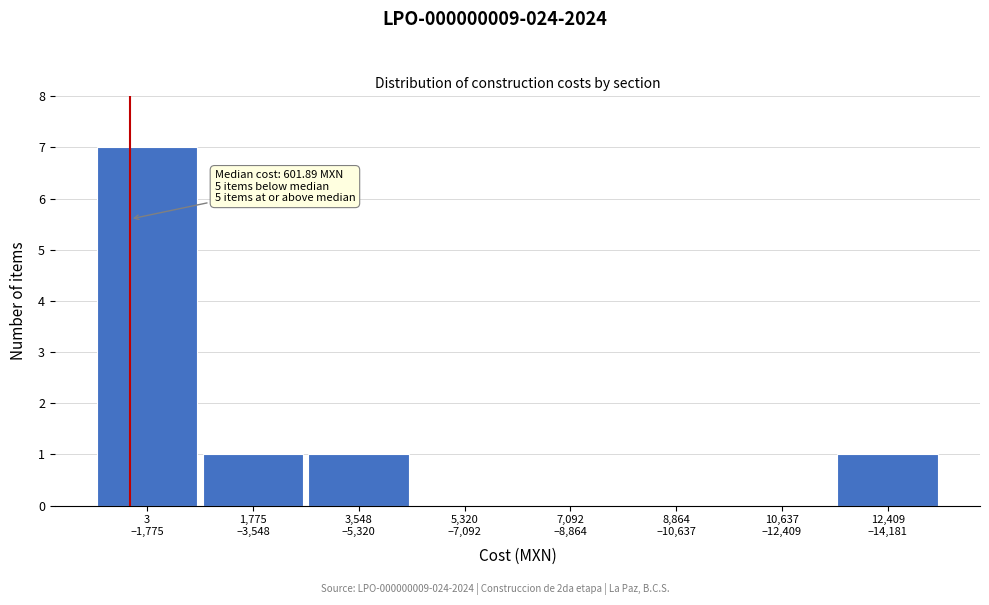

What is the sum of all values?

10